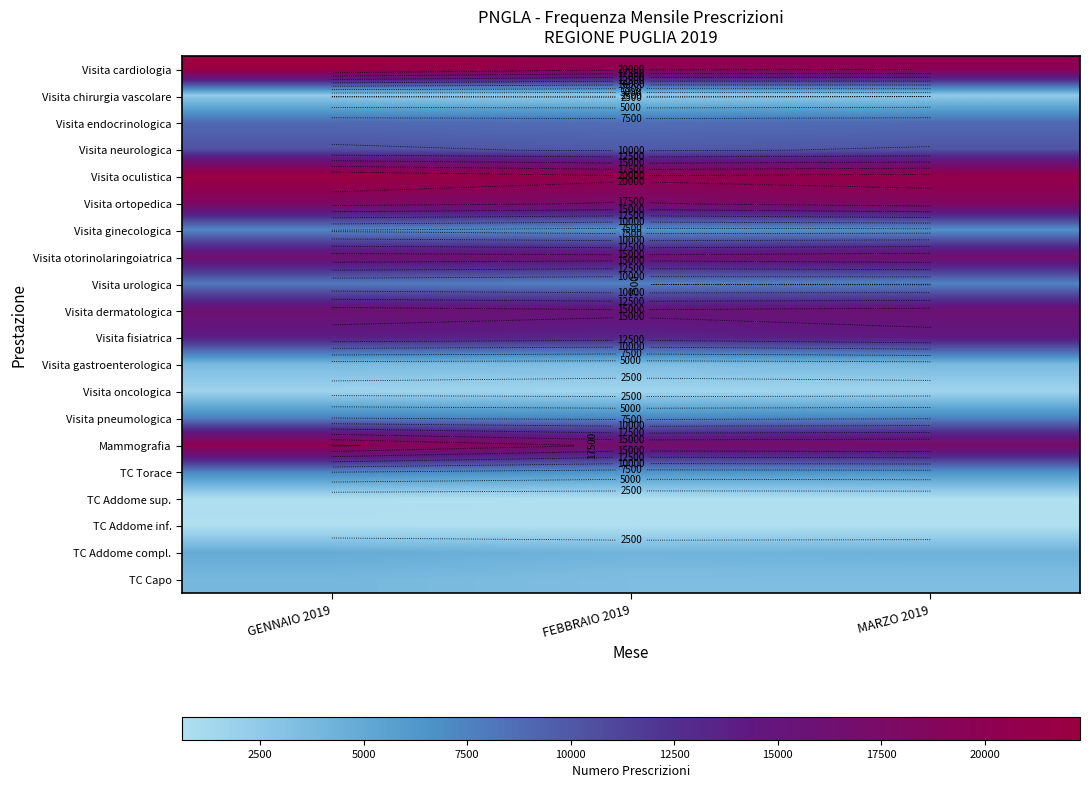

What is the spread (max minus min) of values at FEBBRAIO 2019?

19948